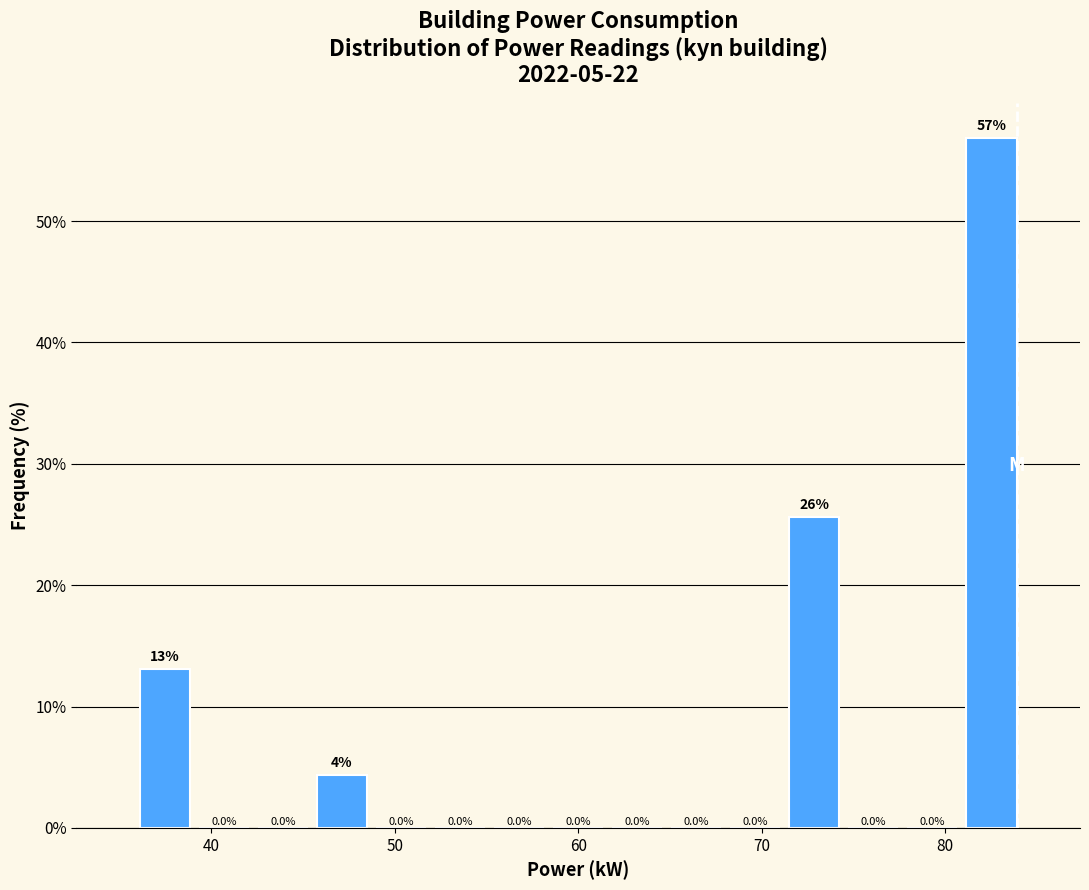

Read against the x-axis, roughly where is the centre of the tallest bar?

83